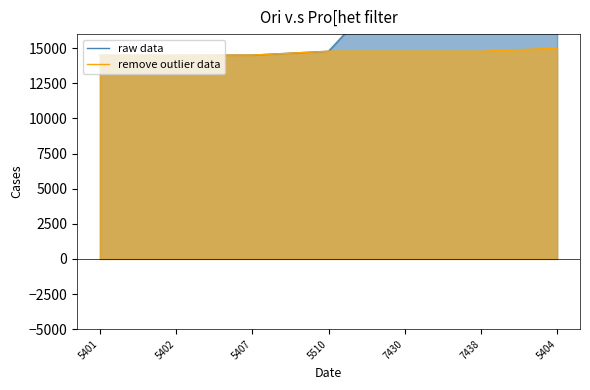

Is the value of remove outlier data at 5404 greater than the value of raw data at 7438?

No